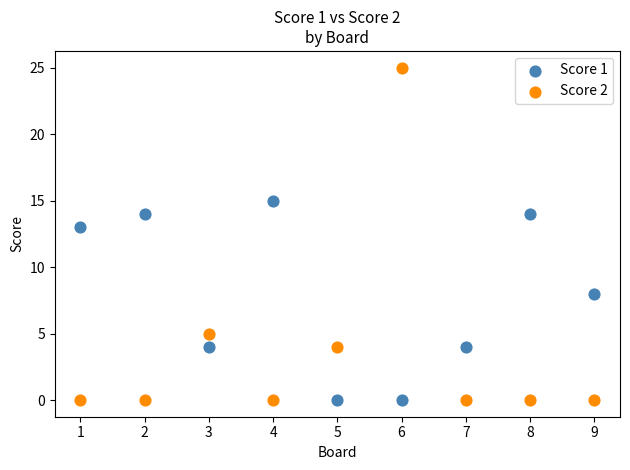

Which series has the largest Y range (max minus min)?

Score 2